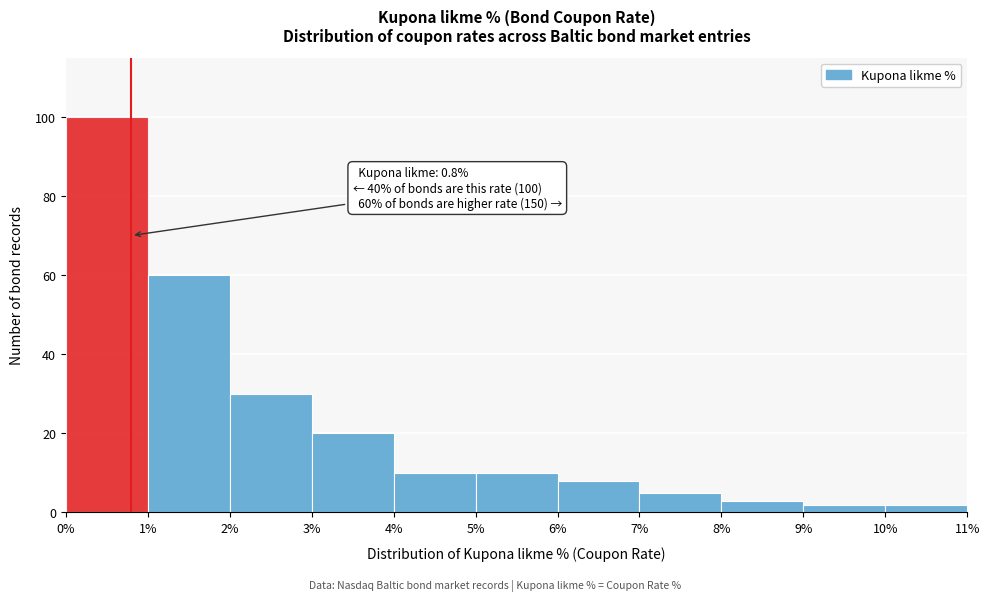

Over which range of the x-axis is the bar tallest?

0% to 1%